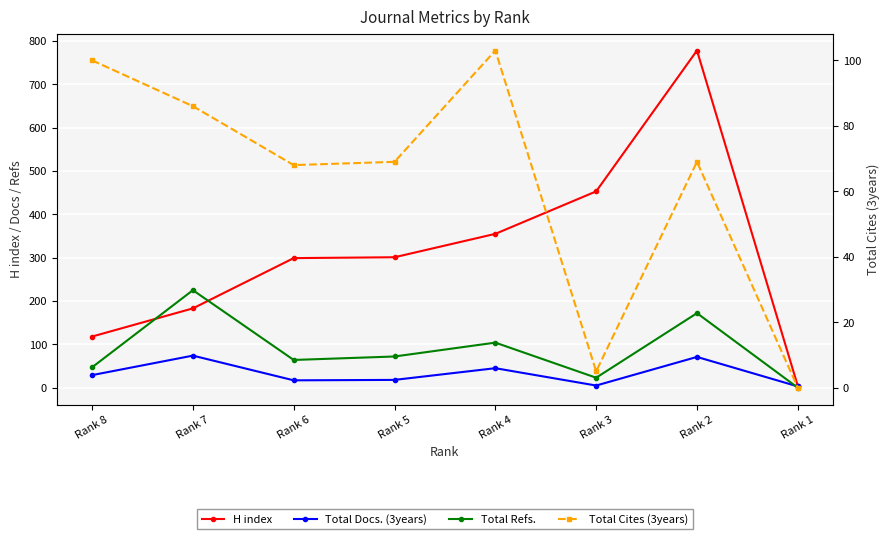

Which has a higher value, Rank 5 or Rank 8?

Rank 5